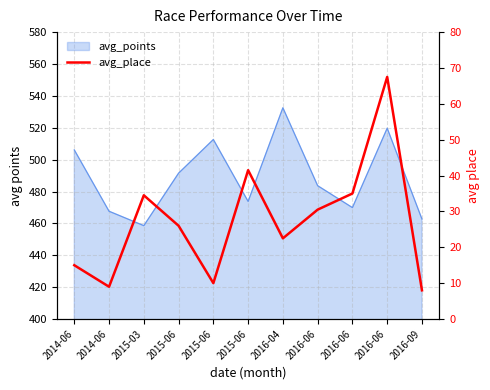

What is the change in value from 2014-06 to 2015-06?

+11.0